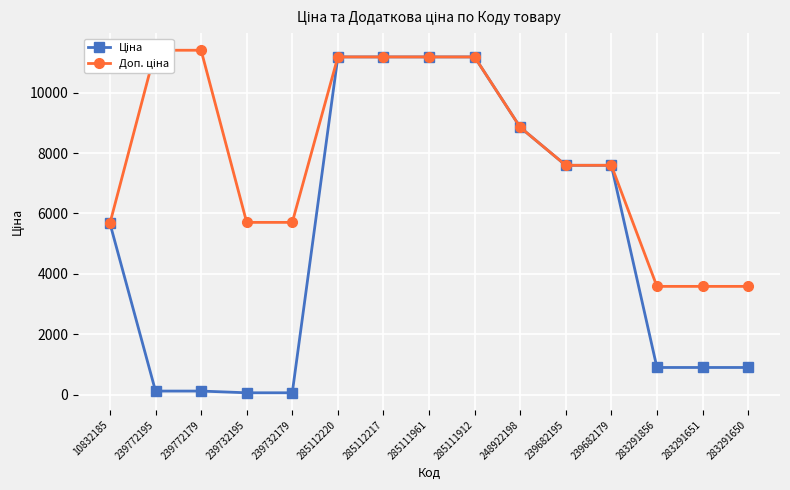

What is the lowest value of the Доп. ціна series?

3583.6